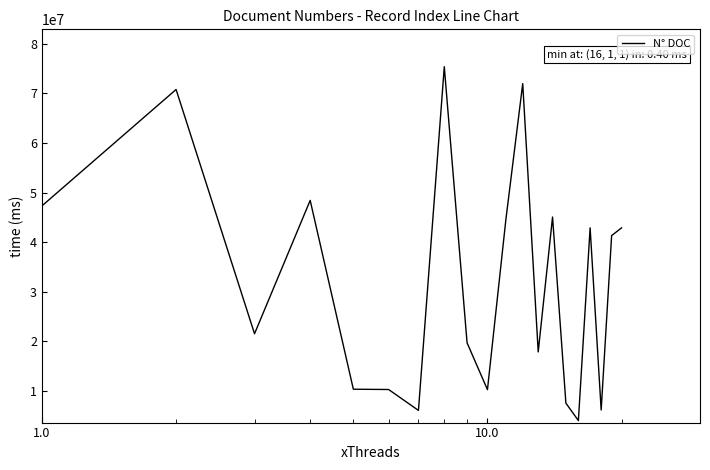

What is the greatest value displayed?

75355197